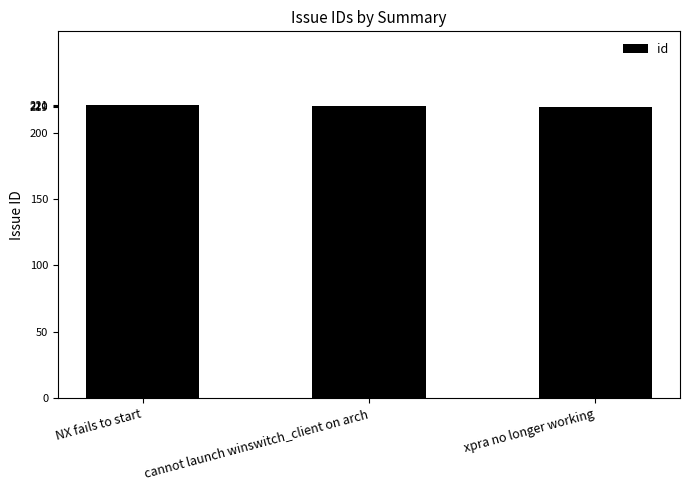

What is the maximum value shown in the chart?

221